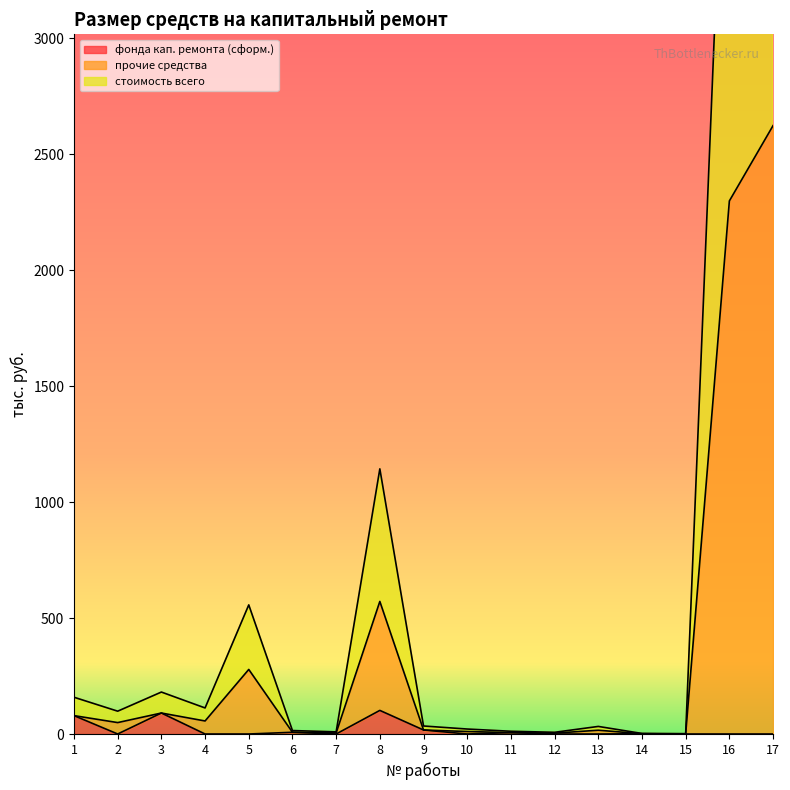

The value of стоимость всего at 5 is 812.3. True or false?

False